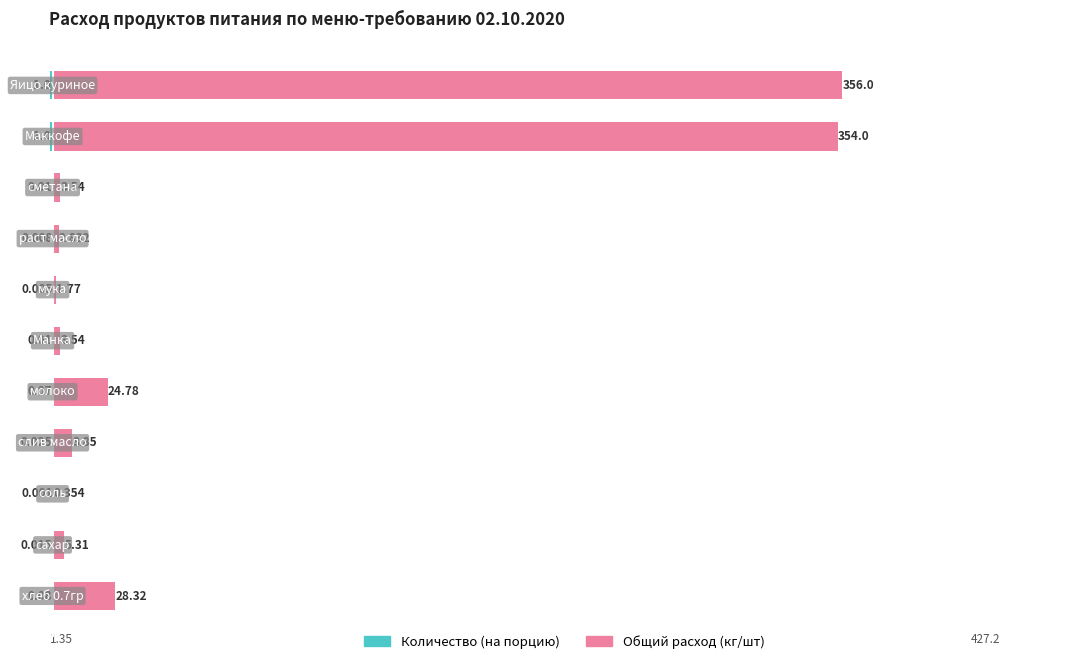

Rank the series by their average value, from highest to lowest.

Общий расход, Количество (на порцию)